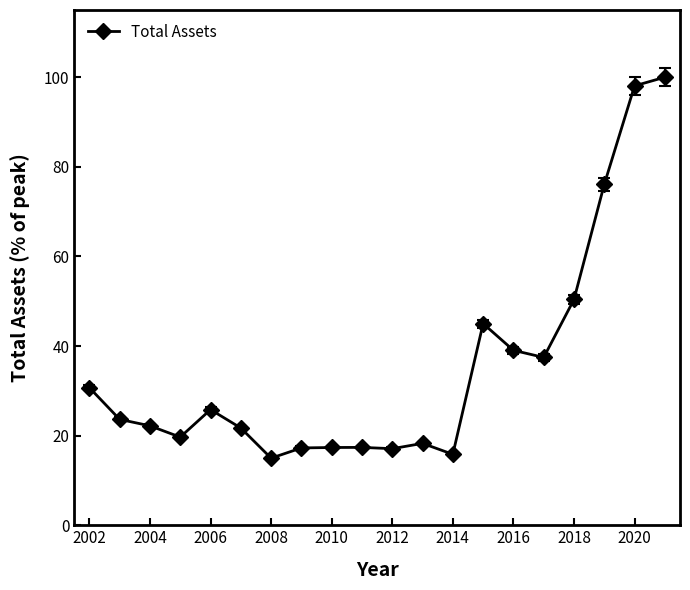

True or false: the data has more than 2 interior local peaks.

True